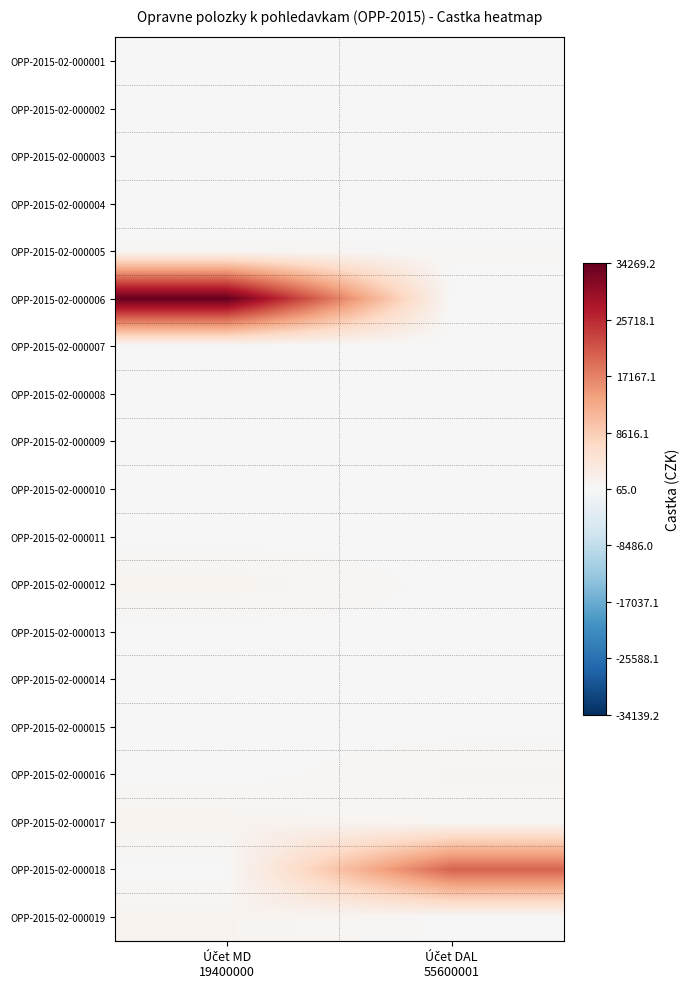

Which label corresponds to the largest value in the chart?

Účet MD
19400000